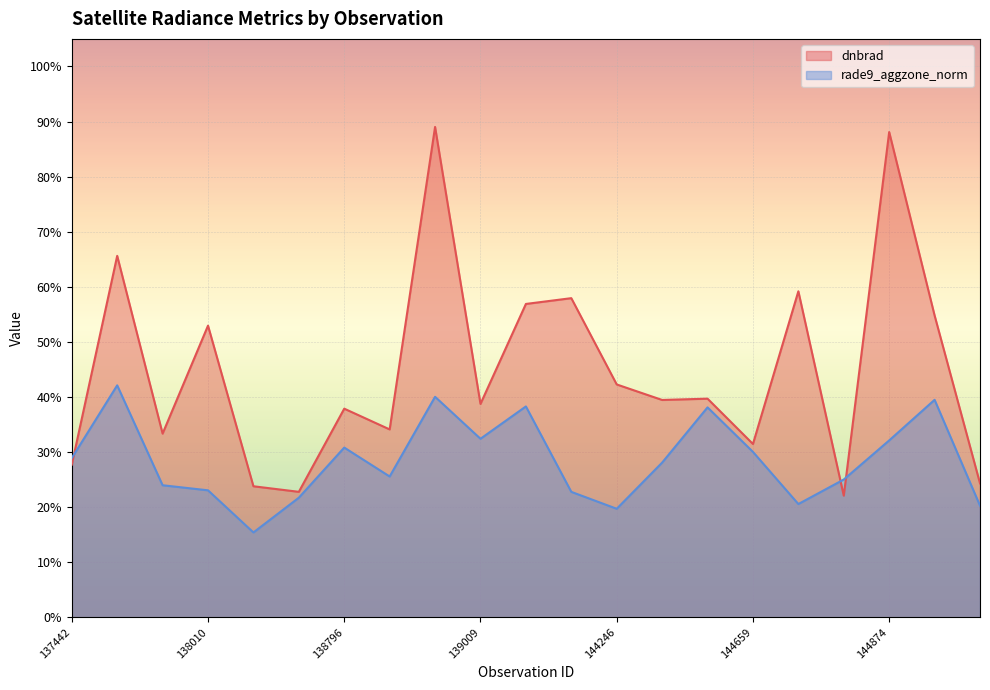

At which label is rade9_aggzone_norm closest to 0?

138022